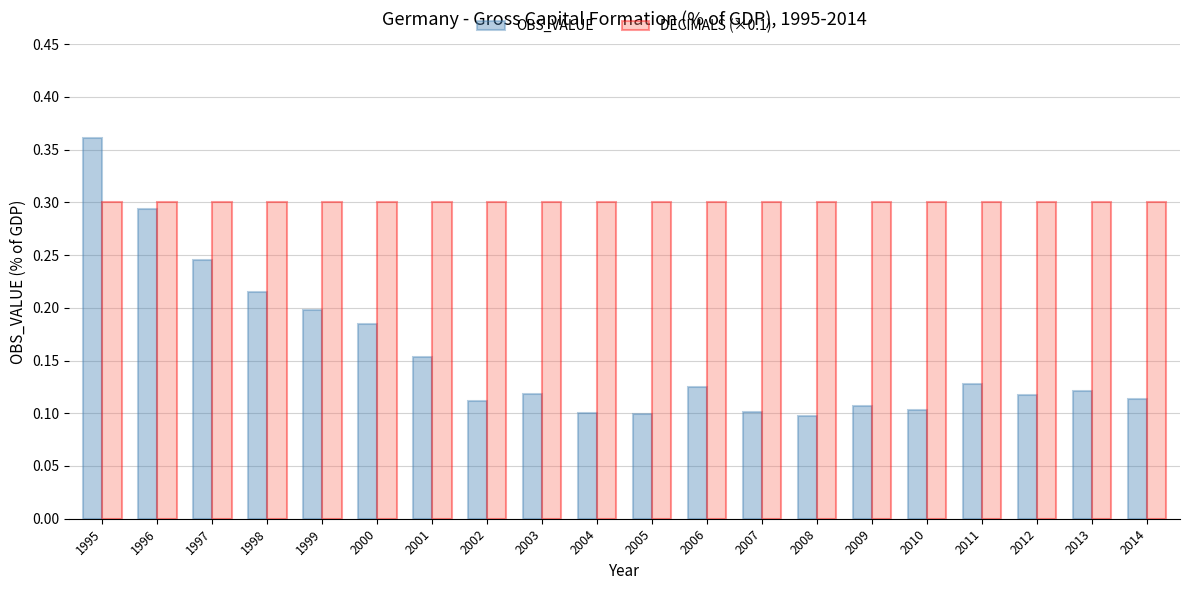

At which category does the chart reach its peak across all series?

1995